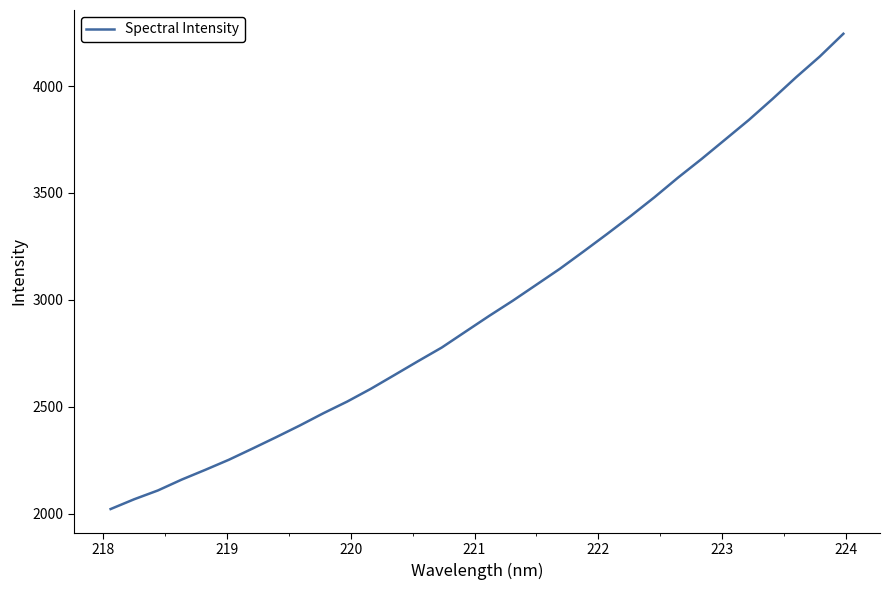

Reading left to right, what are all the values shown in this chart?

2021.5	2067.4	2108.5	2159.0	2204.8	2252.1	2304.4	2357.8	2412.5	2470.0	2524.2	2583.9	2648.4	2713.4	2777.0	2850.9	2924.6	2995.7	3070.5	3145.6	3226.4	3308.5	3392.7	3480.0	3572.0	3659.4	3750.5	3841.9	3939.9	4041.5	4138.3	4244.8